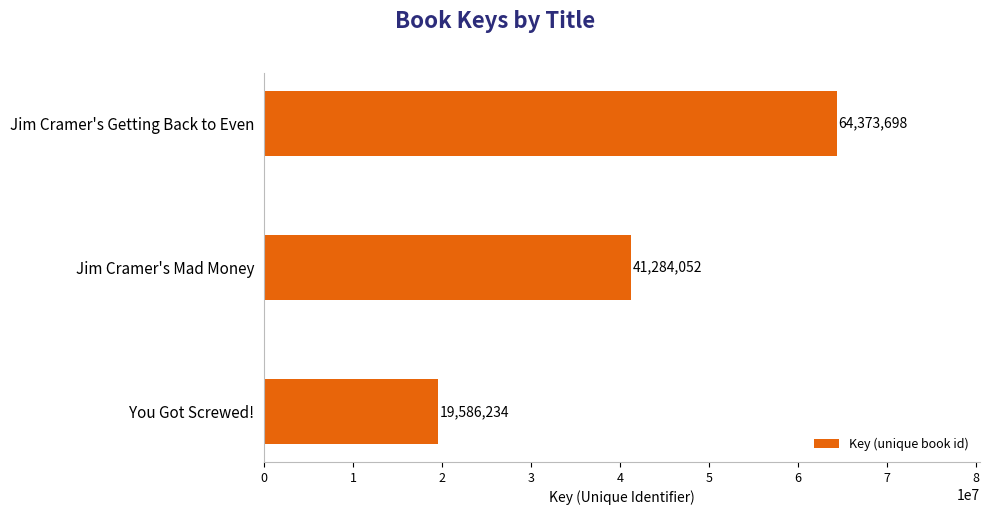

What is the greatest value displayed?

64373698